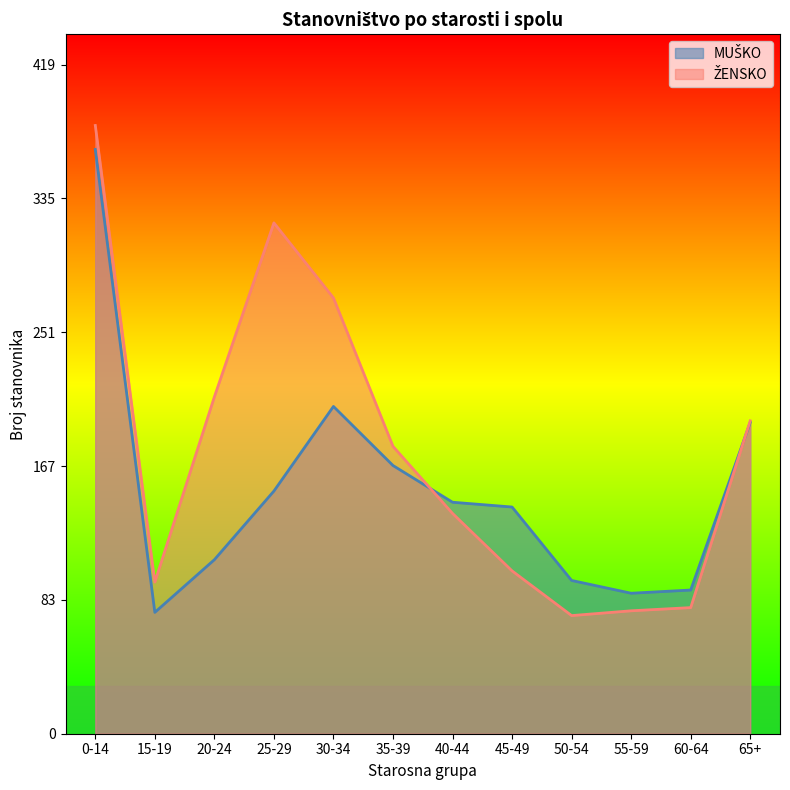

What is the average value of the ŽENSKO series?

177